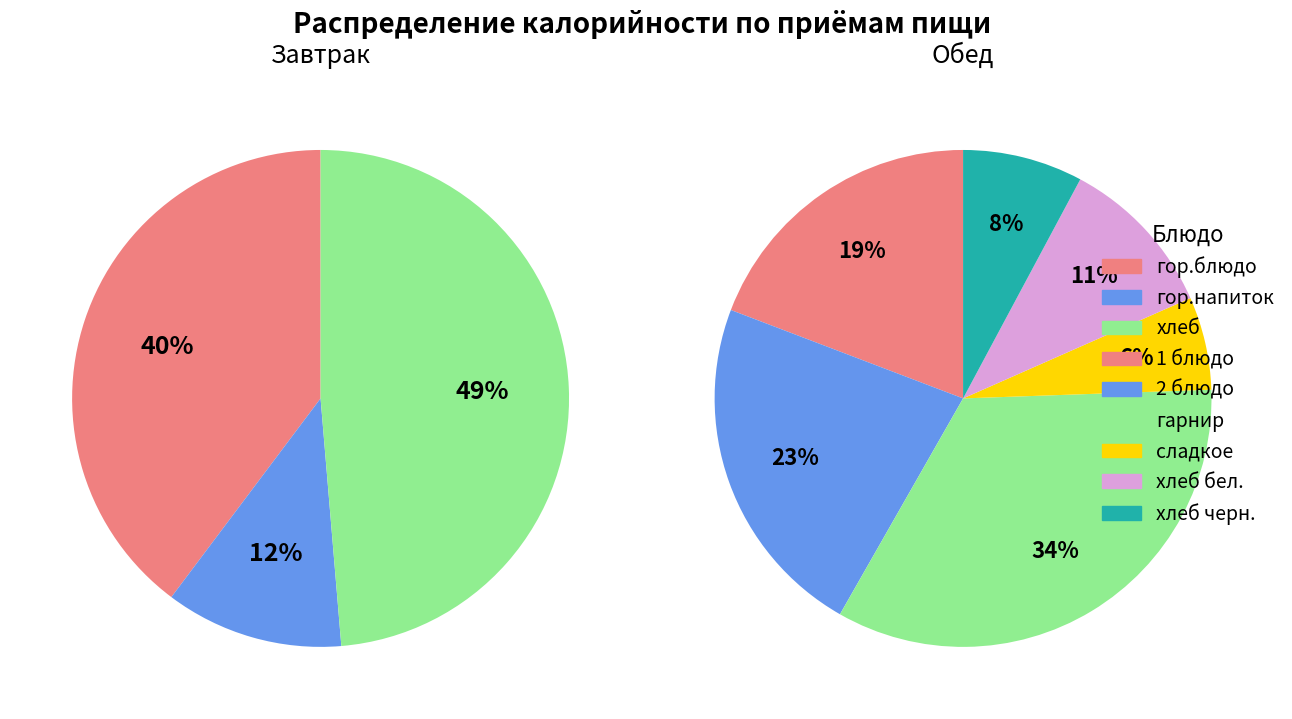

To the nearest percent, what is the combined percentage of гор.блюдо and 2 блюдо?

23%